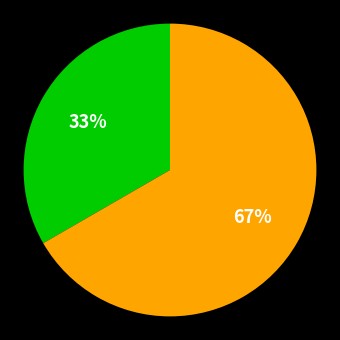

Does any single category account for the majority?

Yes